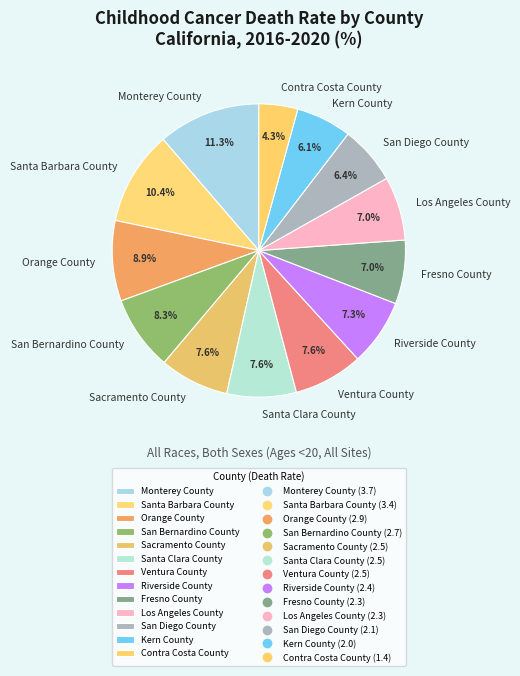

True or false: Contra Costa County accounts for 12% of the total.

False